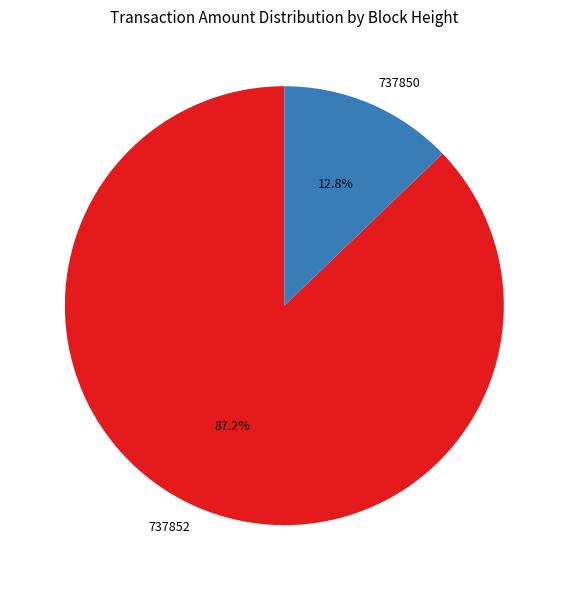

To the nearest percent, what is the average slice percentage?

50%